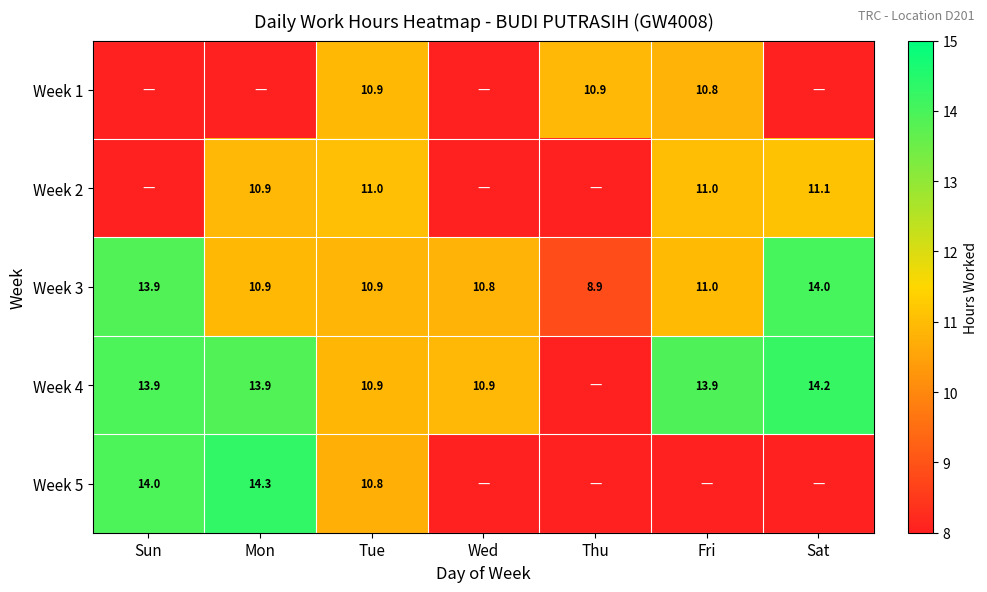

At which category is the sum across all series the highest?

Tue